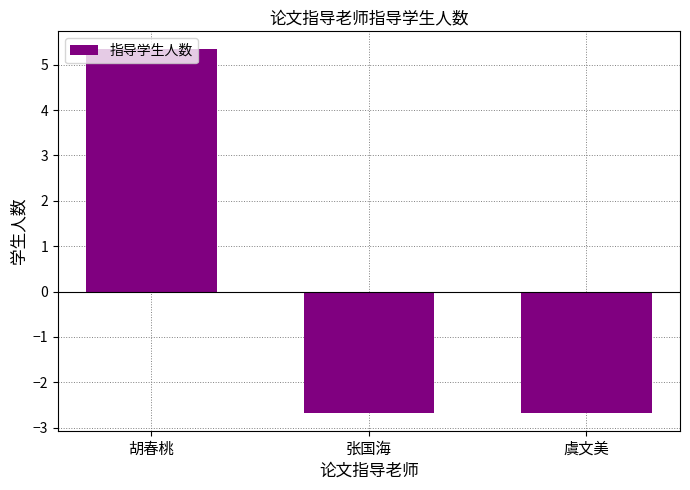

Reading left to right, transcribe all the data shown in this chart.

5.3	-2.7	-2.7